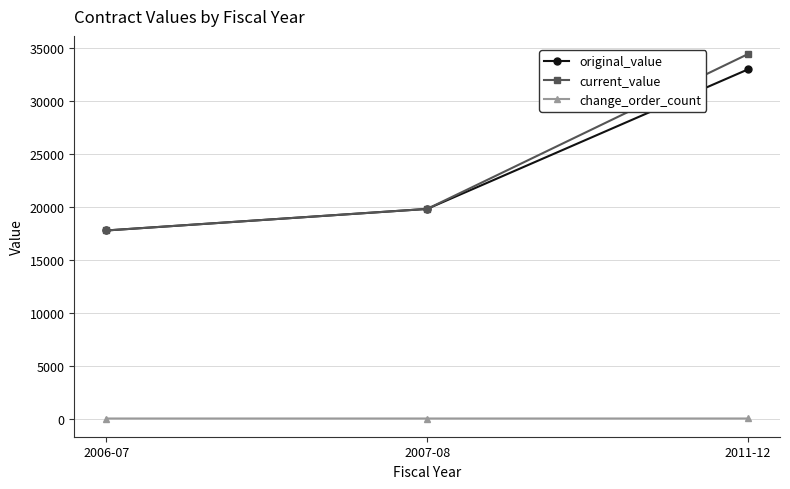

What position from the left is 2007-08?

2